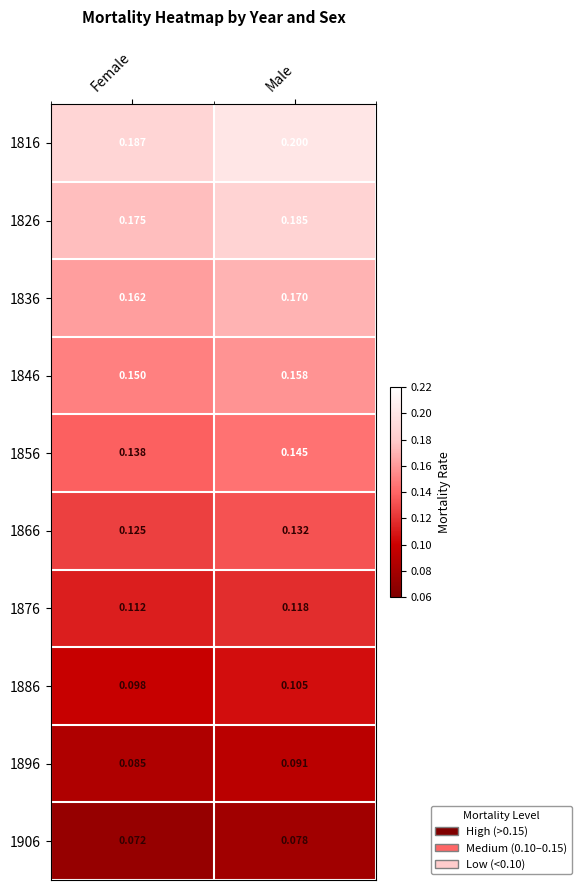

Is the value of 1866 at Female greater than the value of 1876 at Male?

Yes